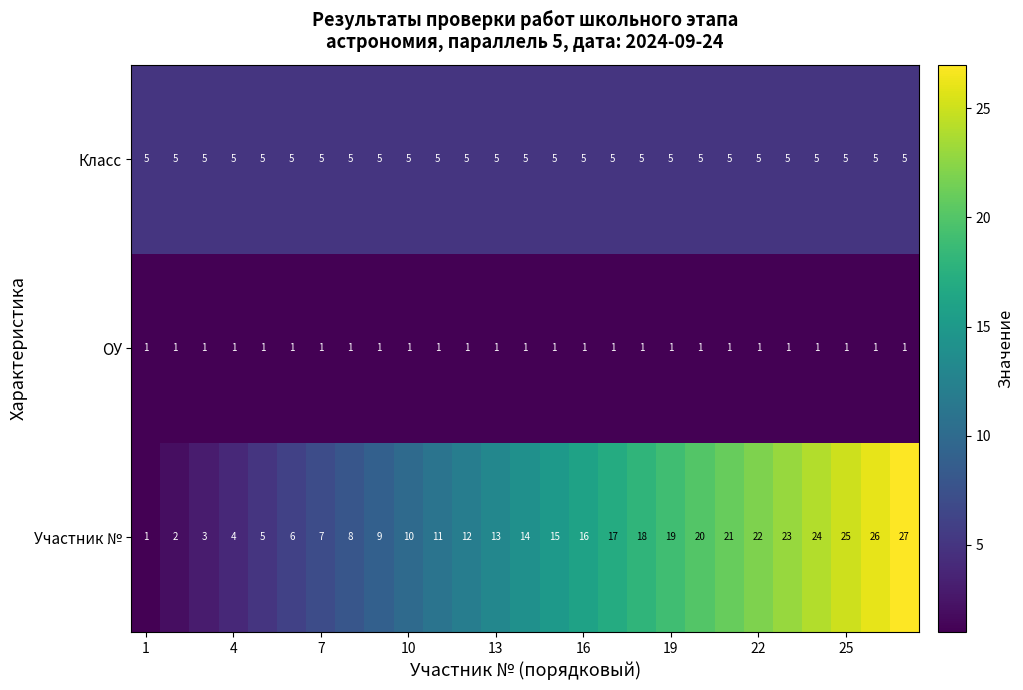

Which series has the largest range (max minus min)?

Участник №